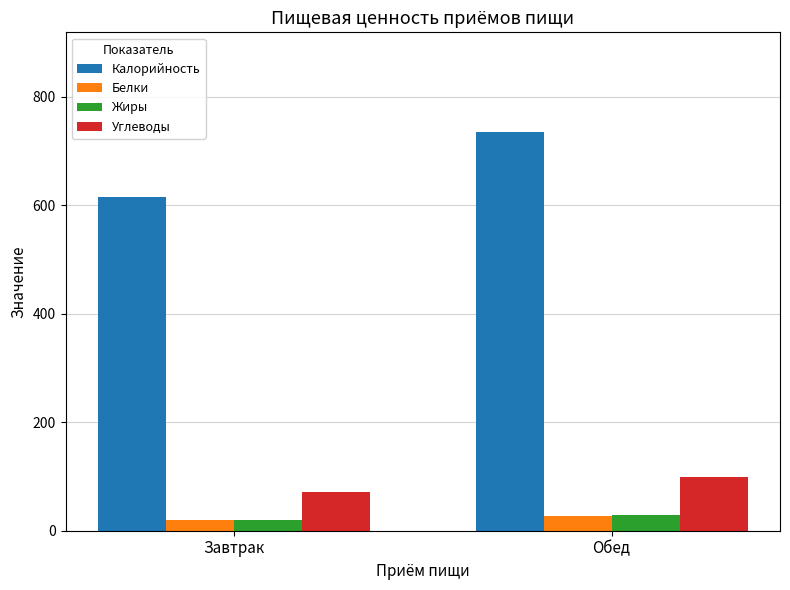

What is the approximate value of Белки at Обед?

26.9